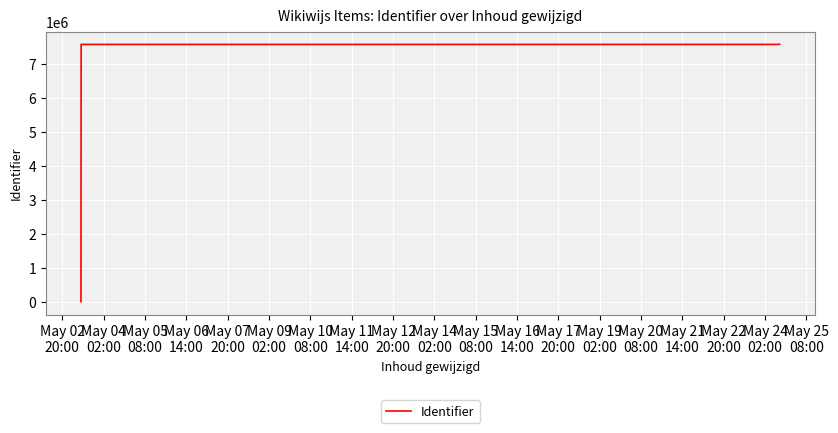

Which label corresponds to the smallest value in the chart?

May 02
20:00